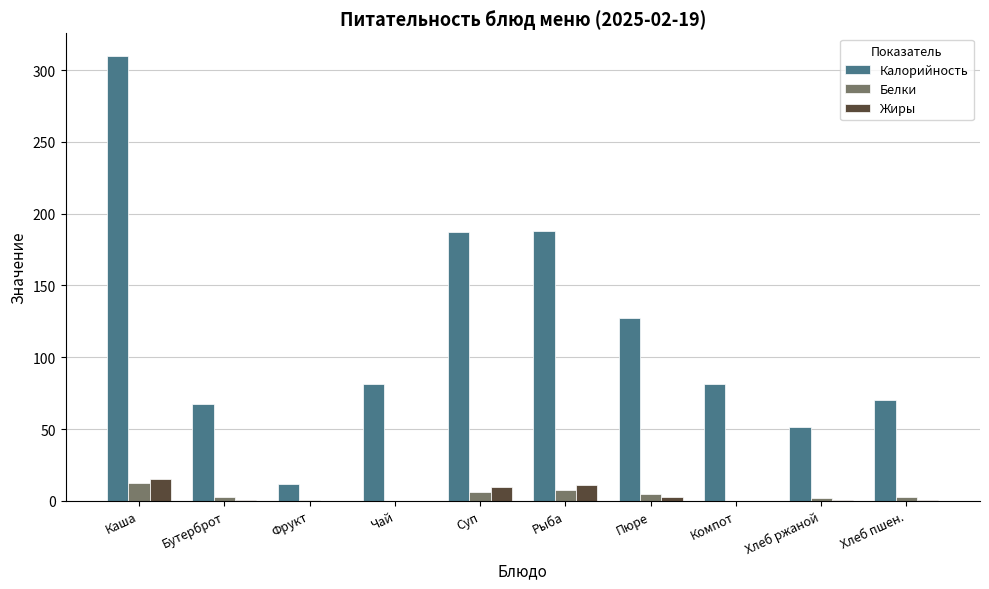

What is the total value across all series at Компот?

81.3